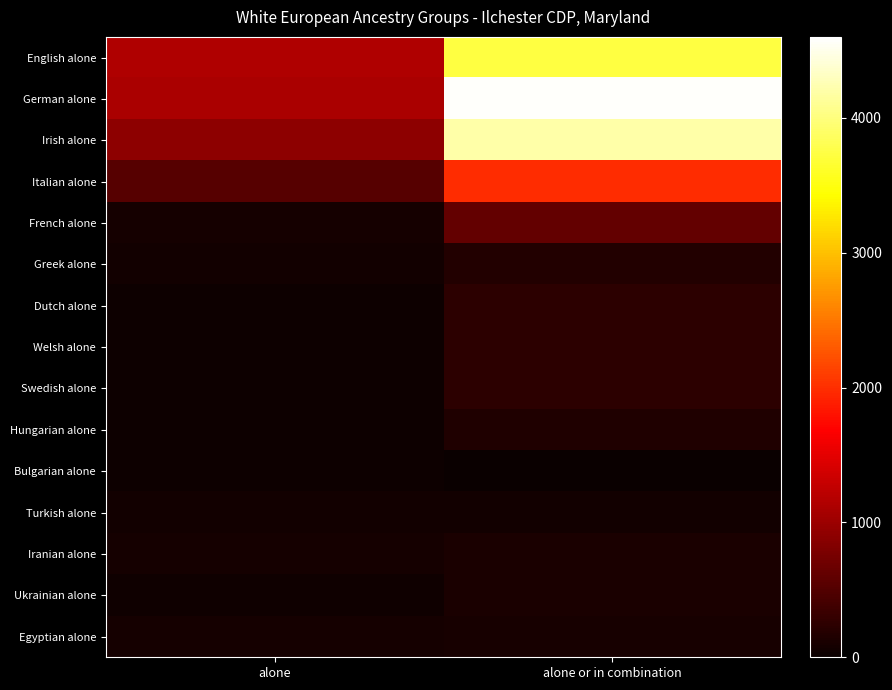

Reading left to right, list all the values displayed in this chart.

English alone: alone=1147	alone or in combination=3735
German alone: alone=1099	alone or in combination=4565
Irish alone: alone=909	alone or in combination=4194
Italian alone: alone=537	alone or in combination=1987
French alone: alone=79	alone or in combination=619
Greek alone: alone=61	alone or in combination=162
Dutch alone: alone=35	alone or in combination=249
Welsh alone: alone=23	alone or in combination=238
Swedish alone: alone=25	alone or in combination=250
Hungarian alone: alone=26	alone or in combination=157
Bulgarian alone: alone=24	alone or in combination=0
Turkish alone: alone=55	alone or in combination=65
Iranian alone: alone=89	alone or in combination=118
Ukrainian alone: alone=42	alone or in combination=114
Egyptian alone: alone=76	alone or in combination=91